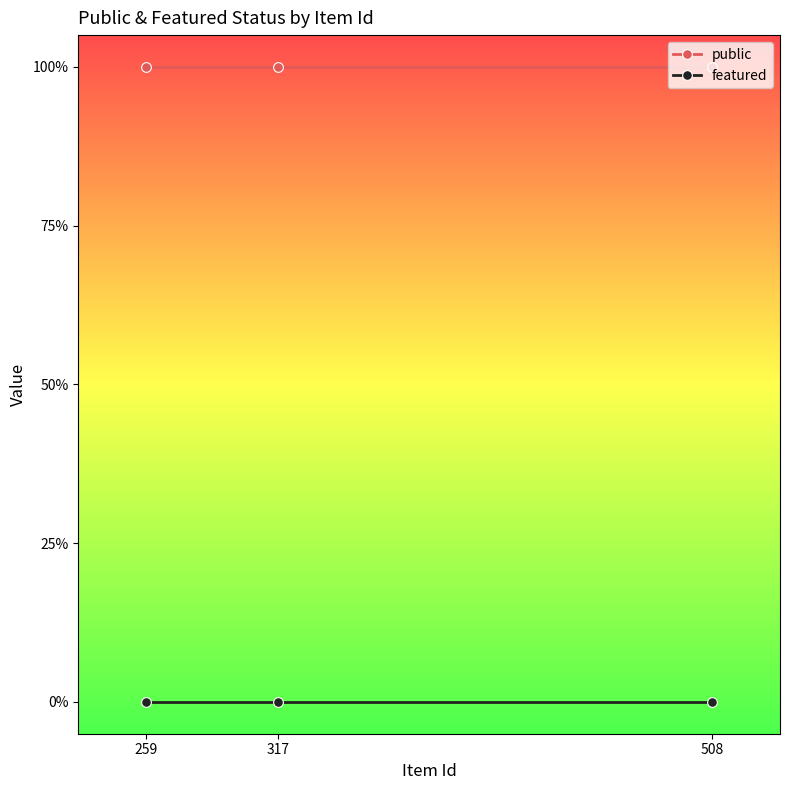

At which label does public reach its minimum?

259